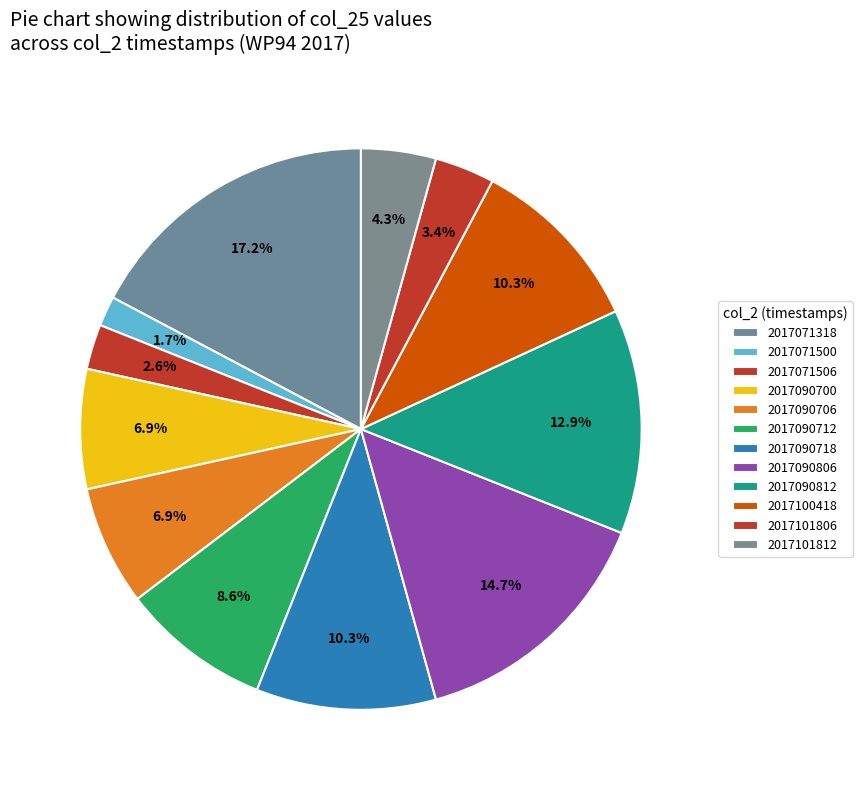

To the nearest percent, what portion does 2017071318 represent?

17%